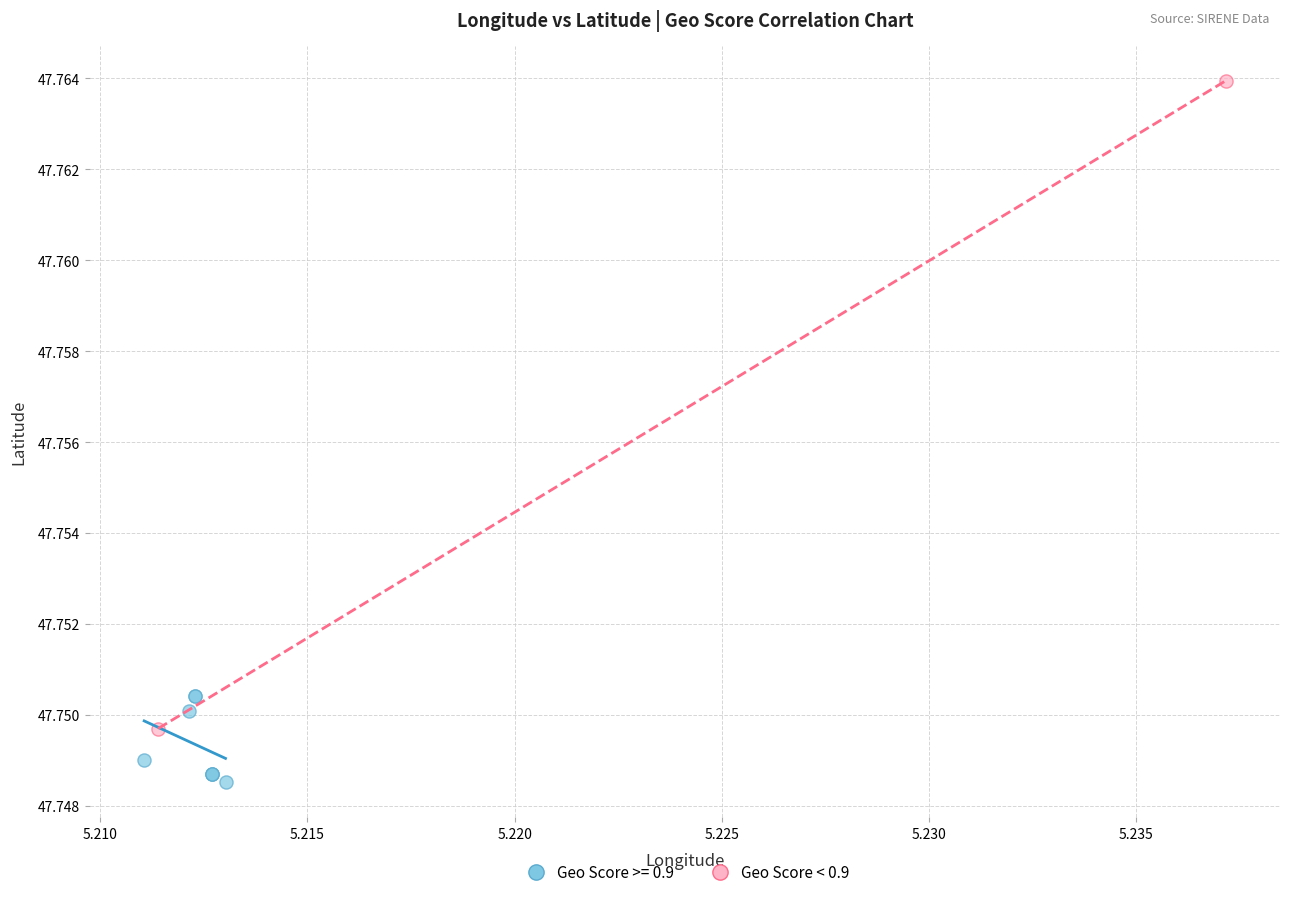

What are all the series names shown in the legend?

Geo Score >= 0.9, Geo Score < 0.9